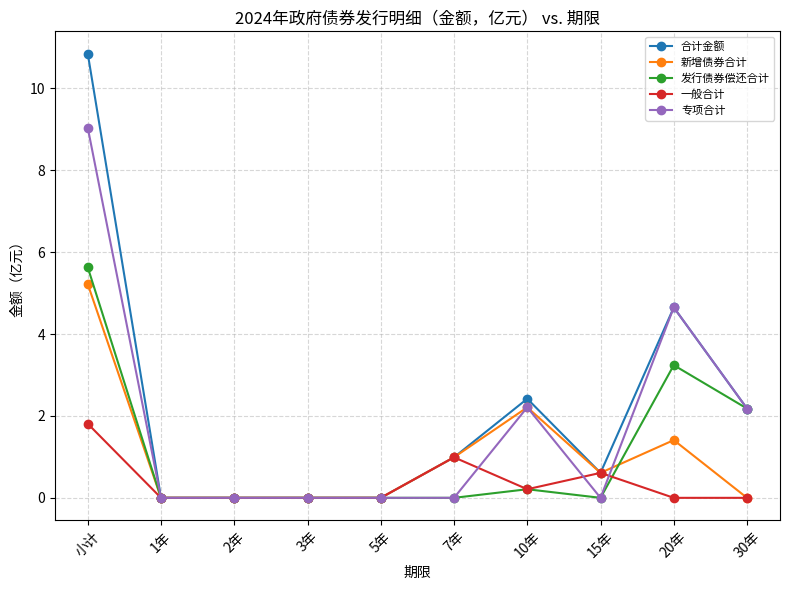

What position from the left is 5年?

5